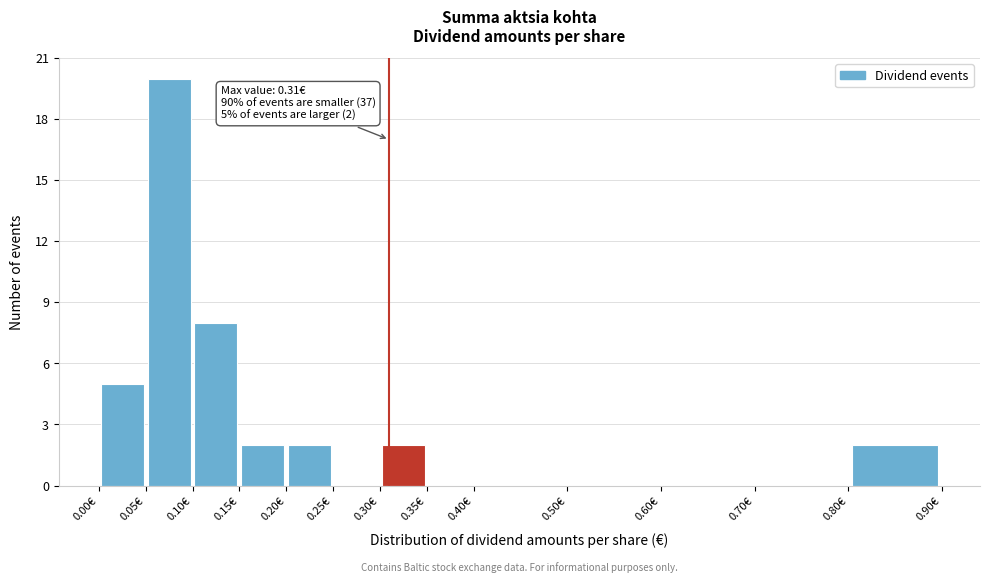

Which range on the x-axis has the tallest bar?

0.05 to 0.10